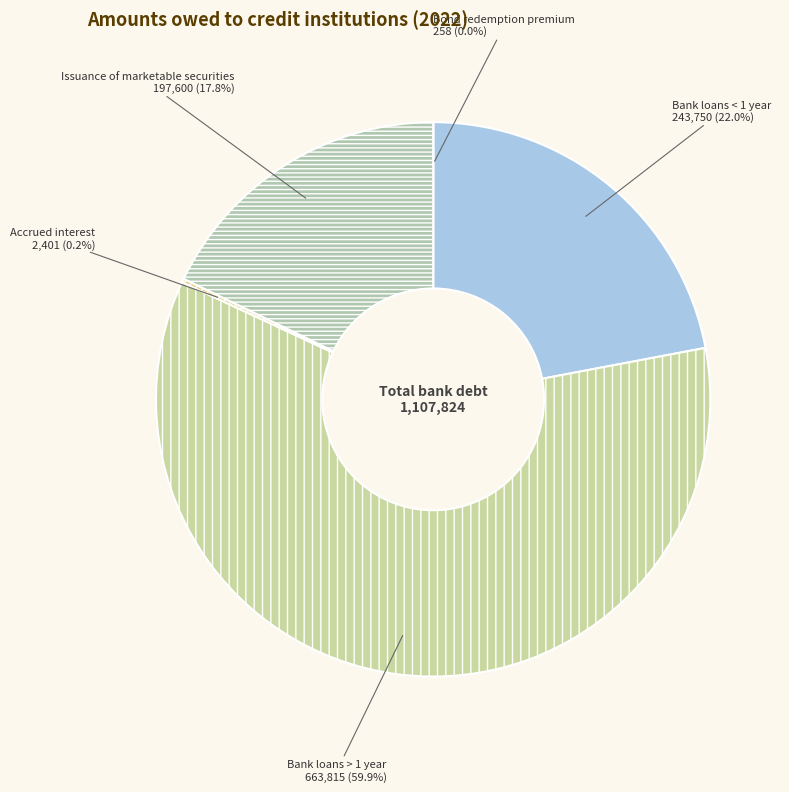

Which category has the biggest portion of the pie?

Bank loans > 1 year